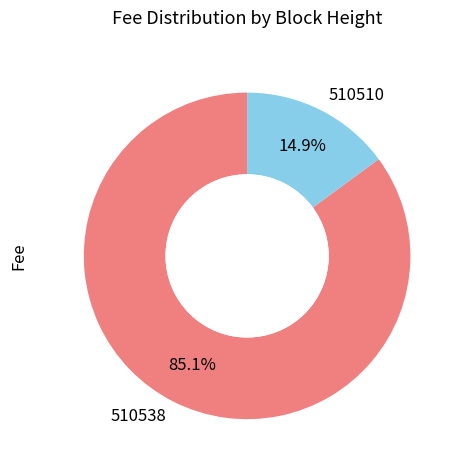

To the nearest percent, what percentage of the pie is 510510?

15%